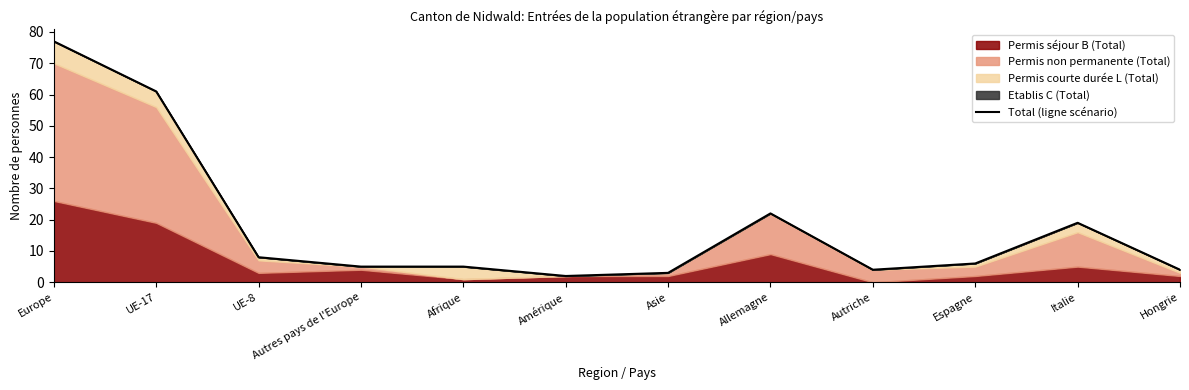

How many data points does each series have?

12